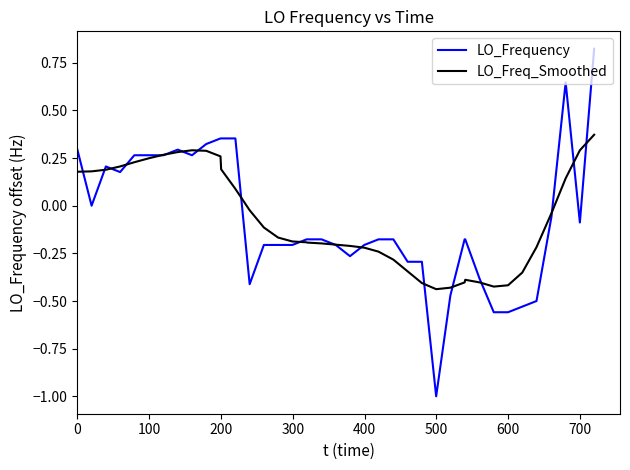

How many lines are shown in the chart?

2